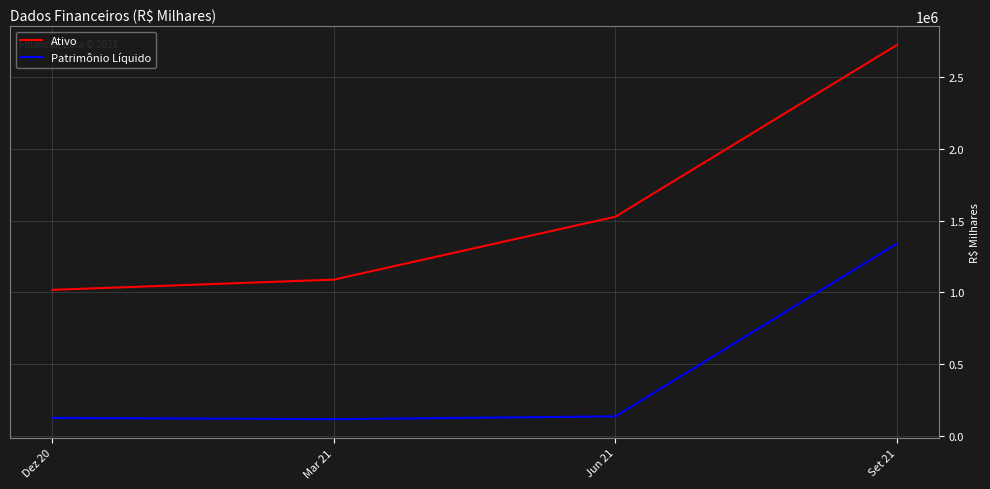

How many values in the Patrimônio Líquido series are below 137956?

2